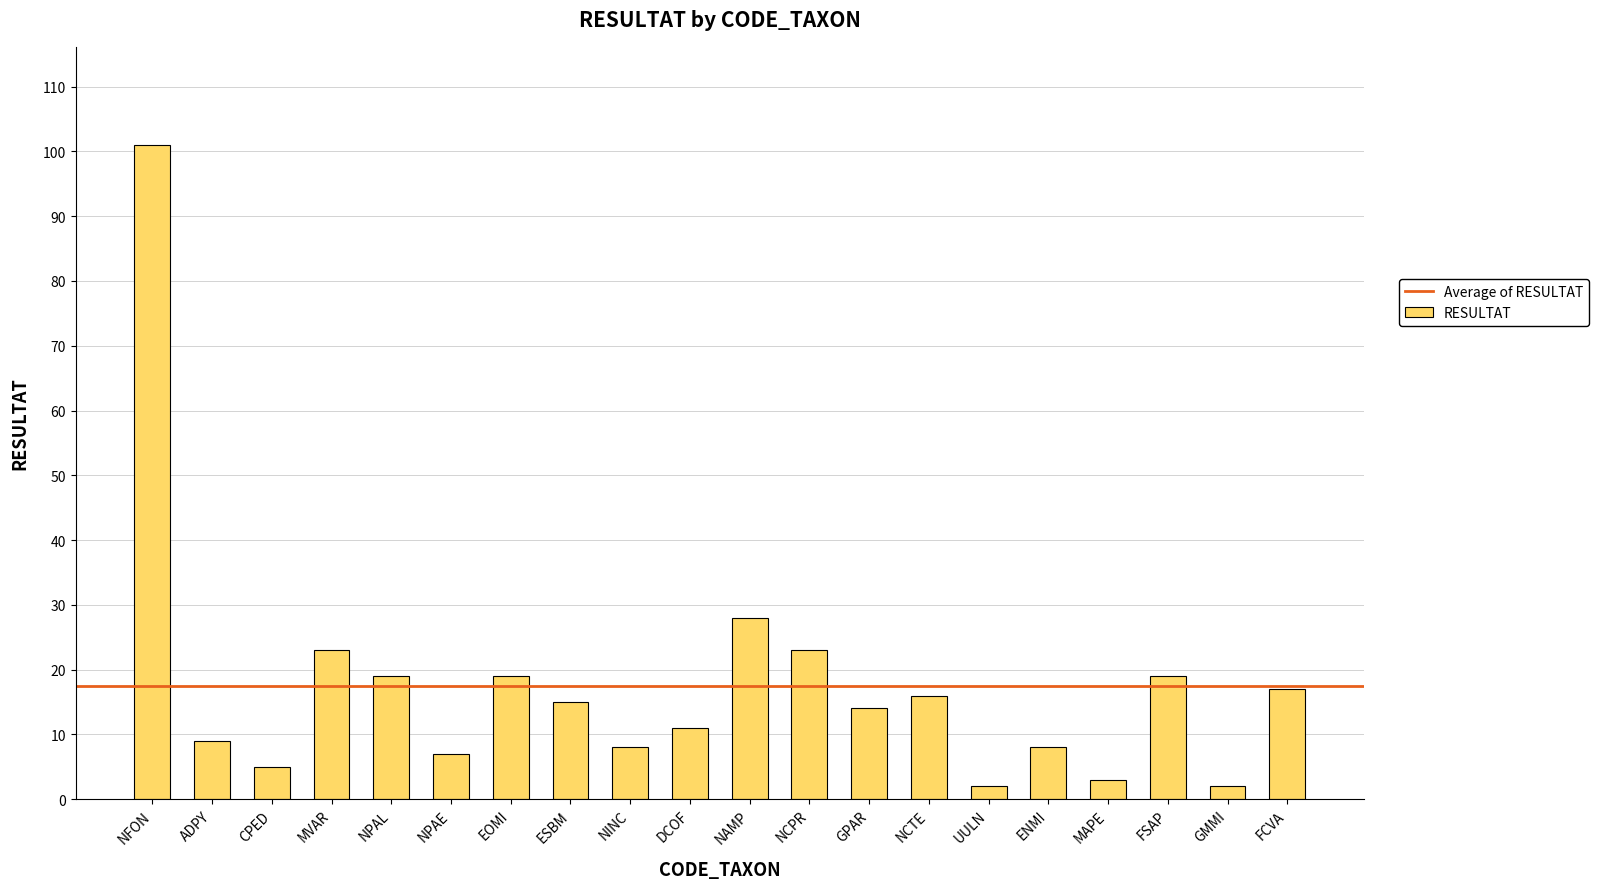

What is the label of the 18th bar from the left?

FSAP